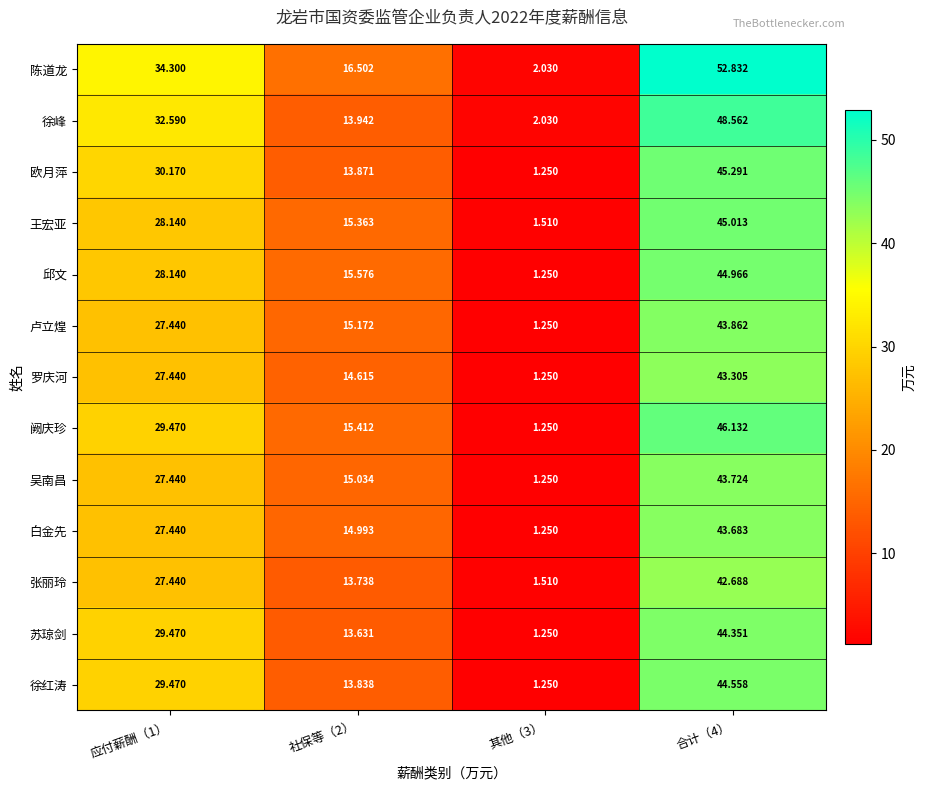

Which series has the largest range (max minus min)?

陈道龙